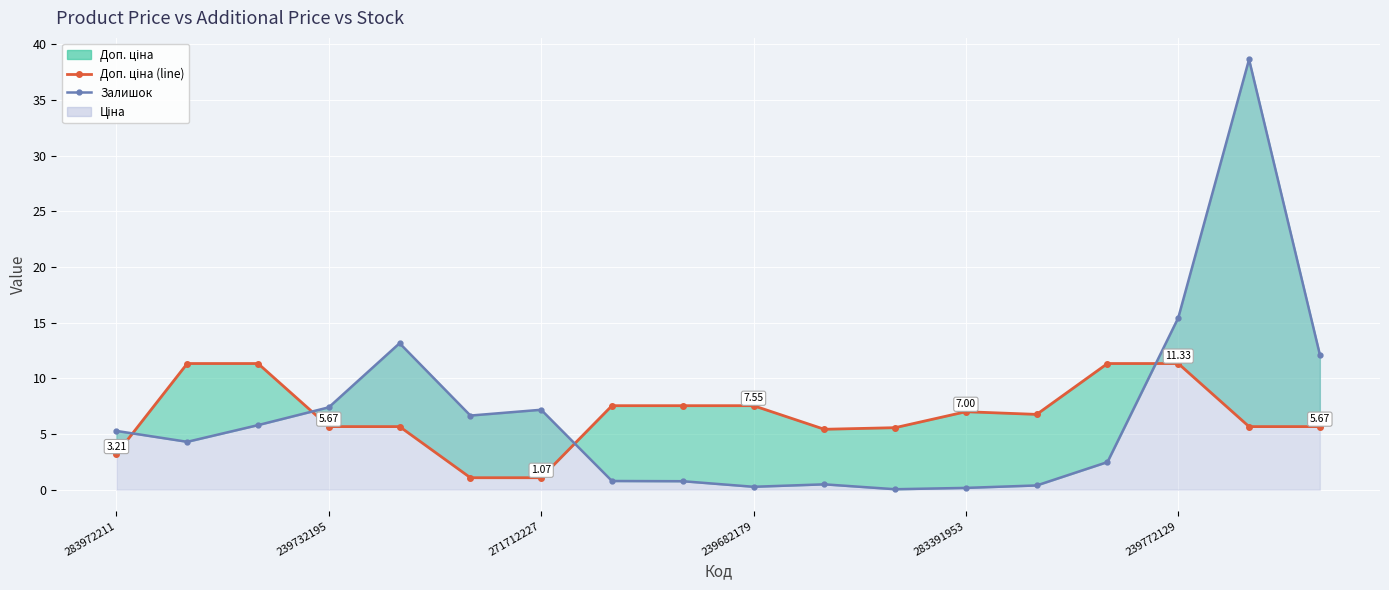

True or false: Залишок and Доп. ціна (line) cross at least once.

True